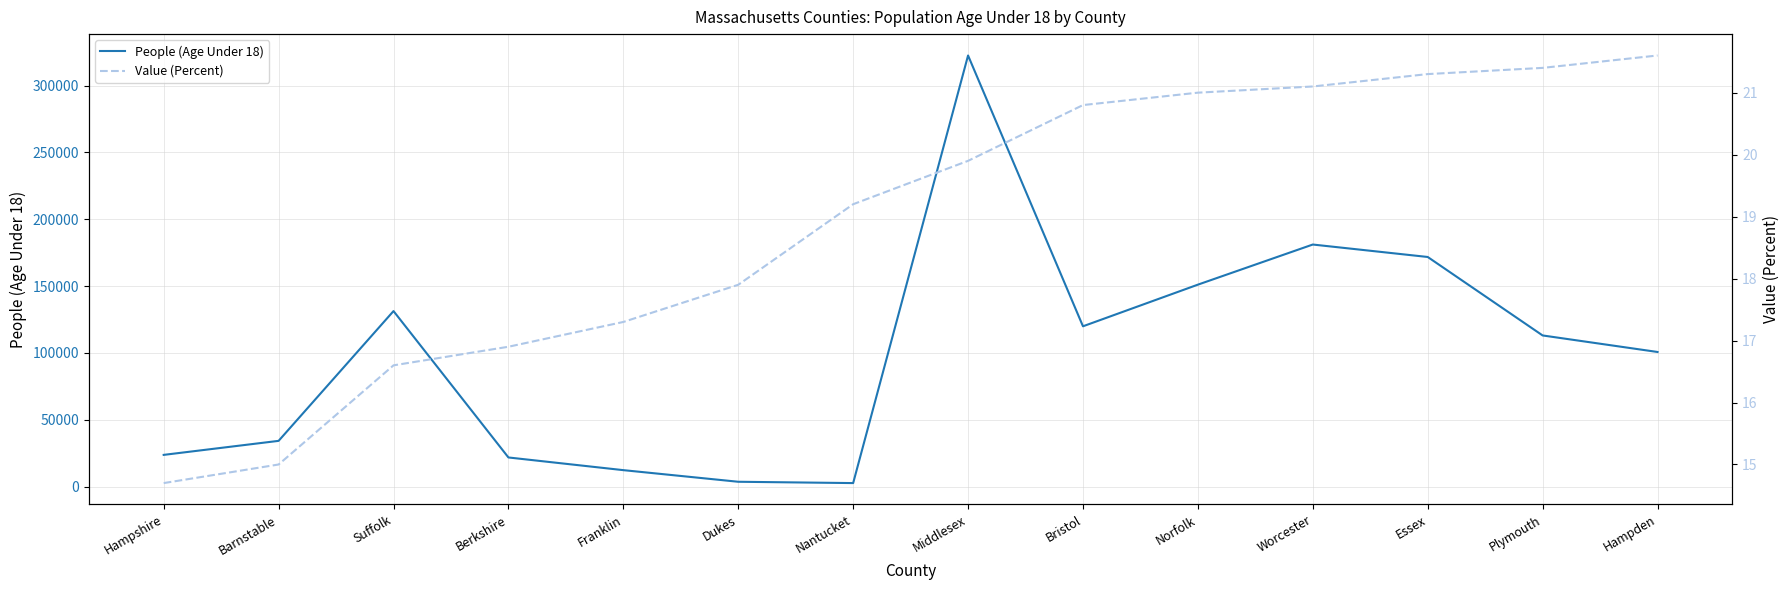

True or false: Value (Percent) has a value of 15.0 at Barnstable.

True